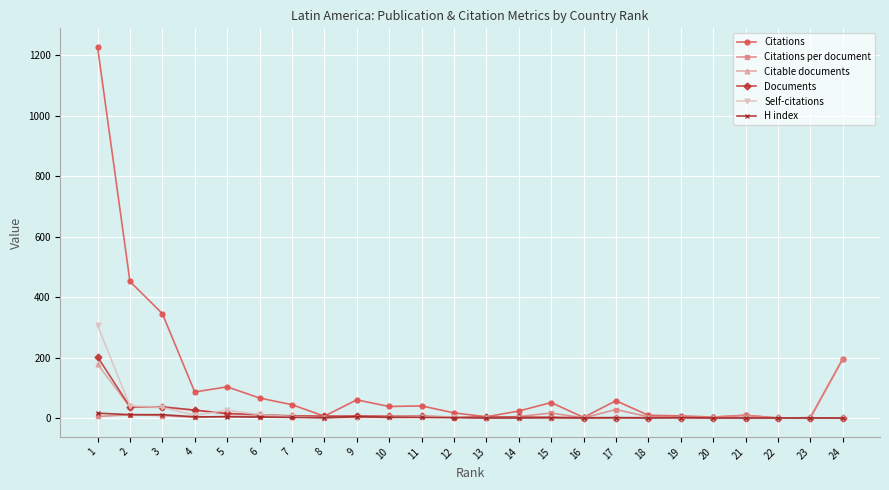

How many distinct data groups are displayed?

6